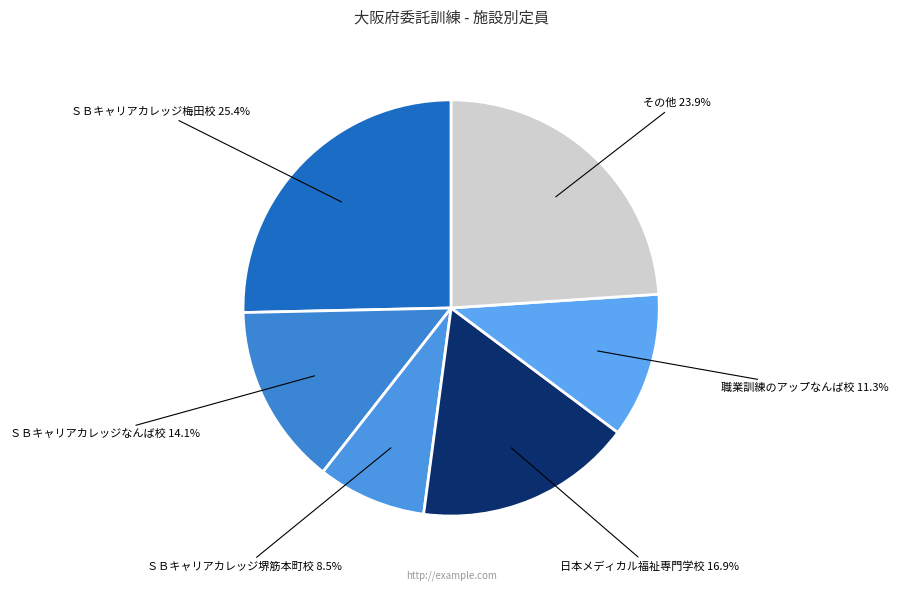

What is the total percentage of その他 and 日本メディカル福祉専門学校?

40.8%